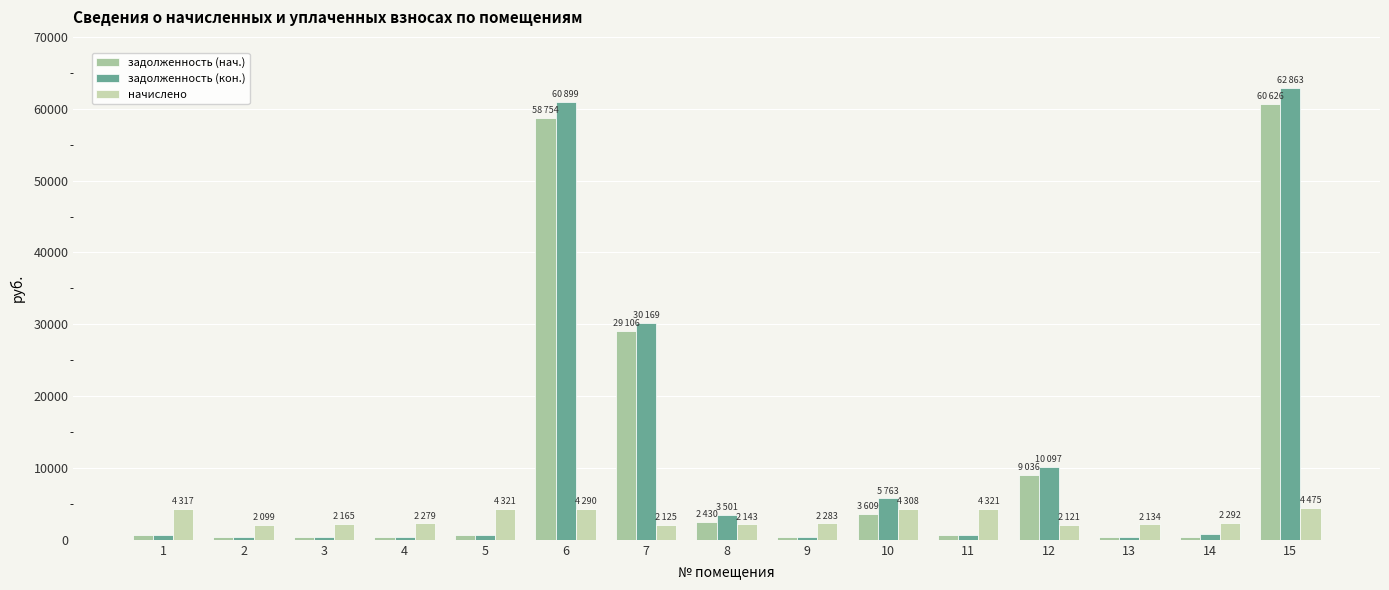

What is the sum of the задолженность (нач.) values at 15 and 2?

60976.1